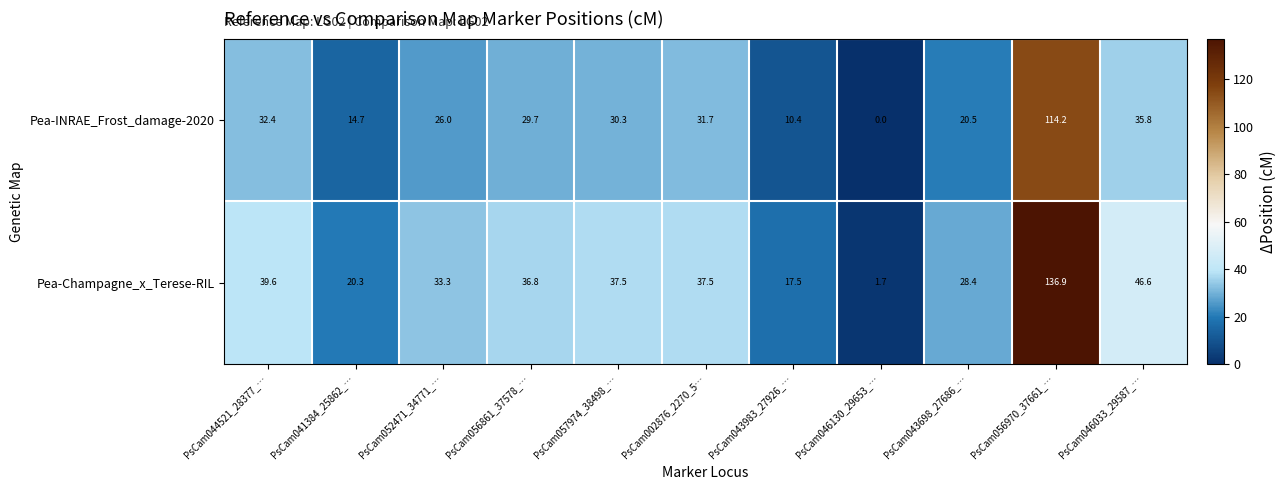

At which category does the chart reach its minimum across all series?

PsCam046130_29653_…